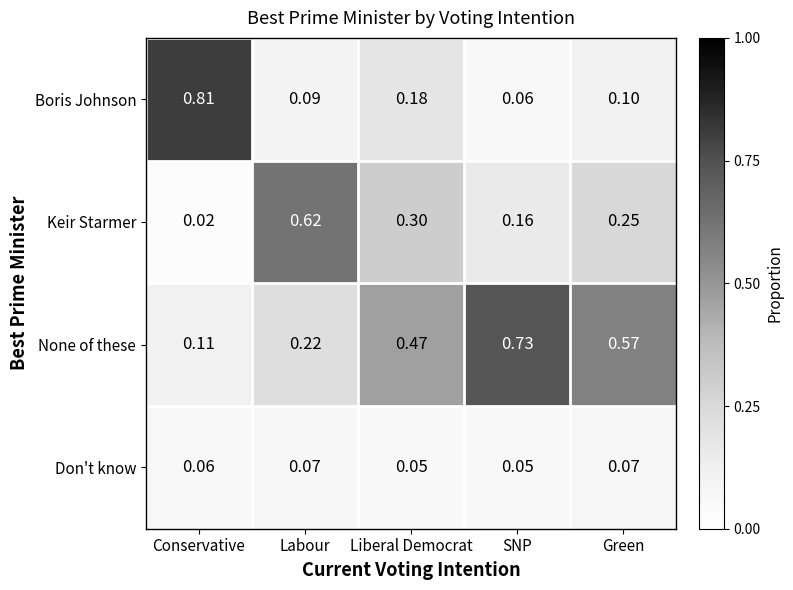

List the labels in order of Keir Starmer value, smallest first.

Conservative, SNP, Green, Liberal Democrat, Labour